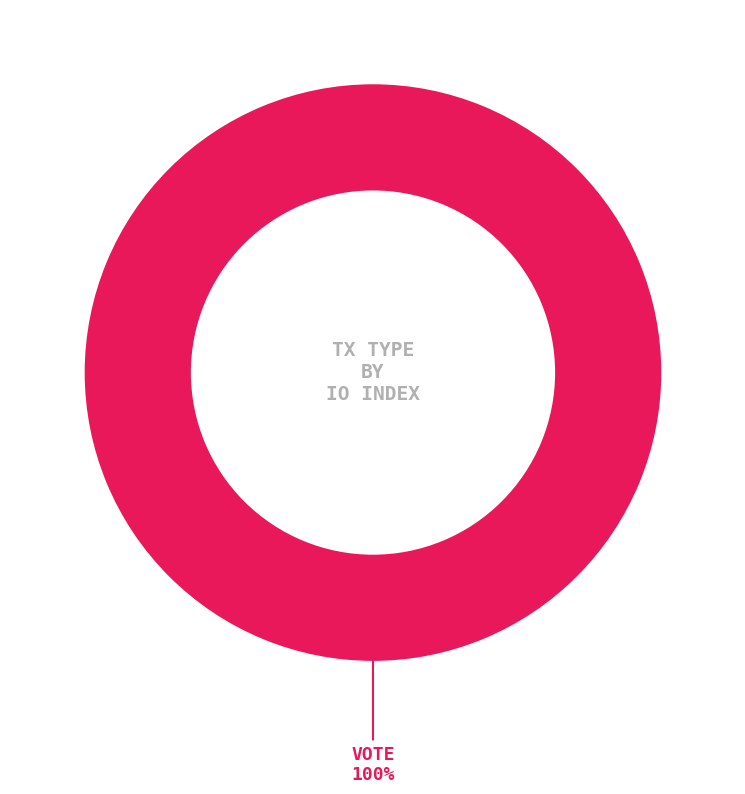

Is there a majority slice in this chart?

Yes